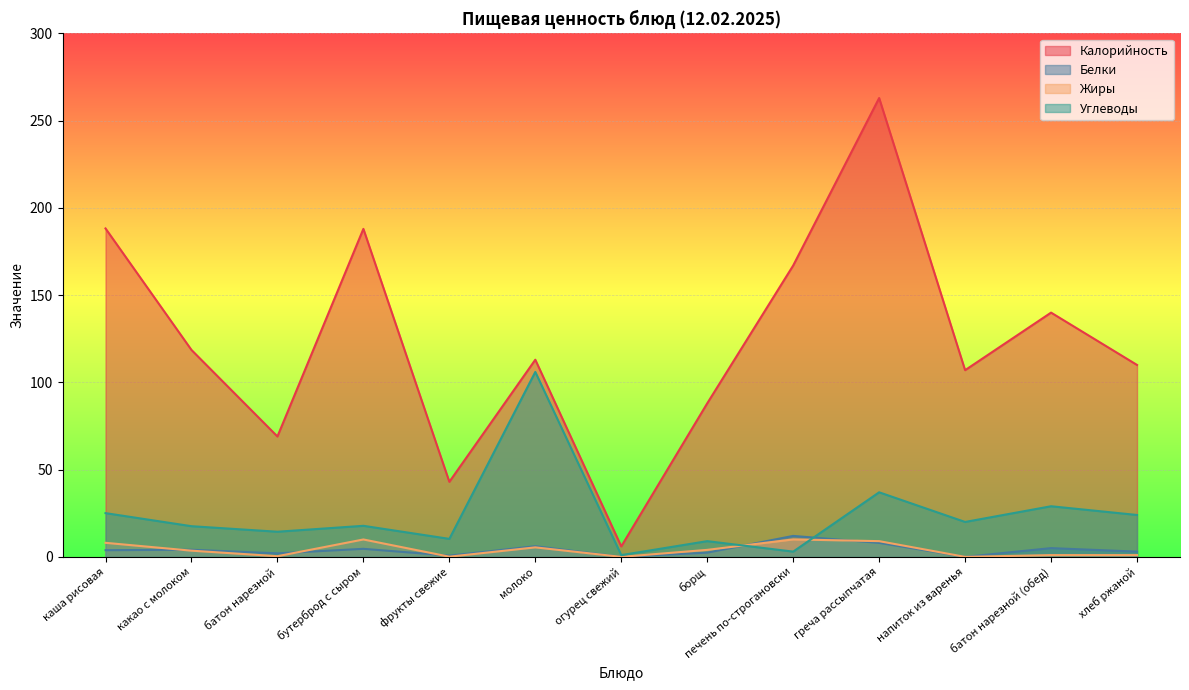

At which label is Жиры closest to 5?

молоко